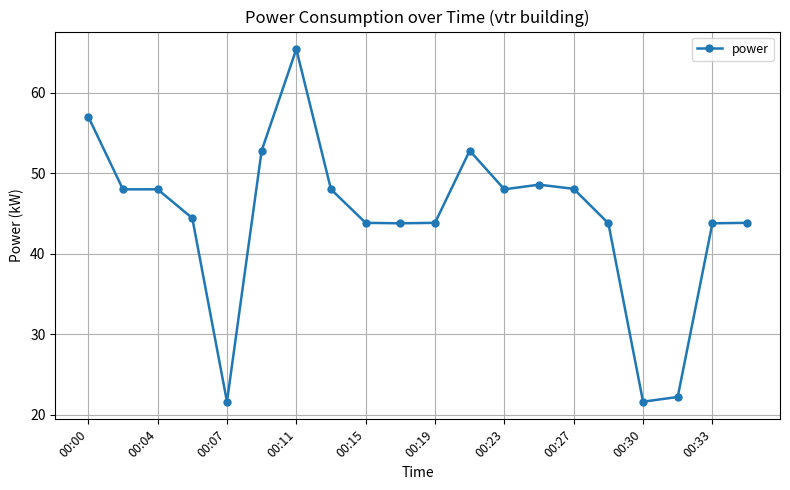

True or false: there are more than 0 points higher than both neighbors.

True